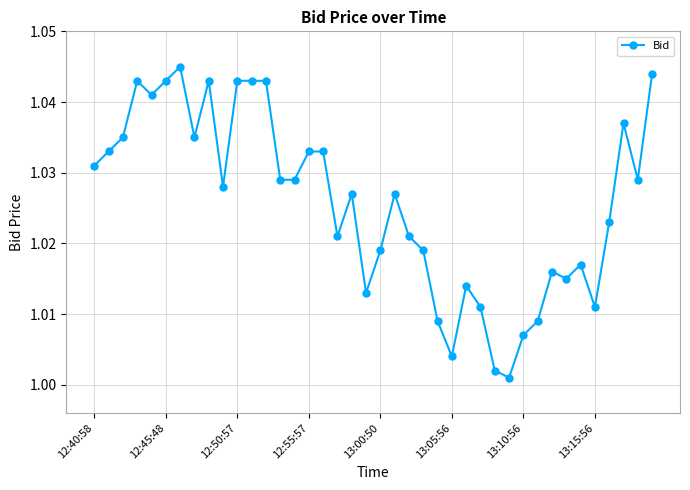

True or false: there are more than 2 points higher than both neighbors.

True